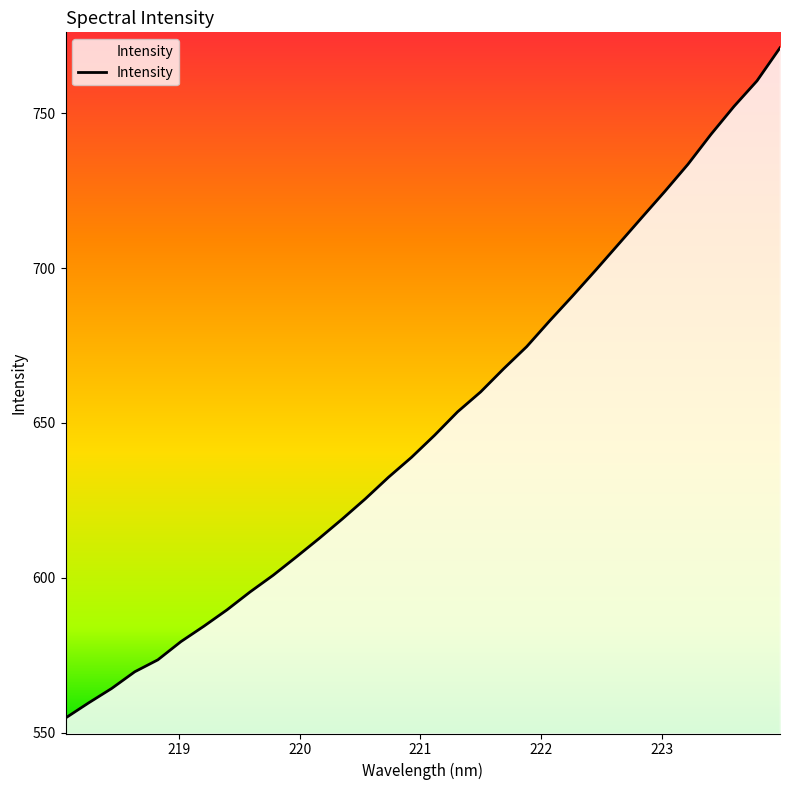

Reading left to right, what are all the values shown in this chart?

554.7	559.6	564.2	569.6	573.5	579.4	584.4	589.6	595.4	600.8	606.7	612.7	619.0	625.5	632.4	638.9	646.0	653.6	660.0	667.5	674.6	683.0	691.1	699.4	707.8	716.3	724.8	733.5	743.2	752.2	760.5	771.1